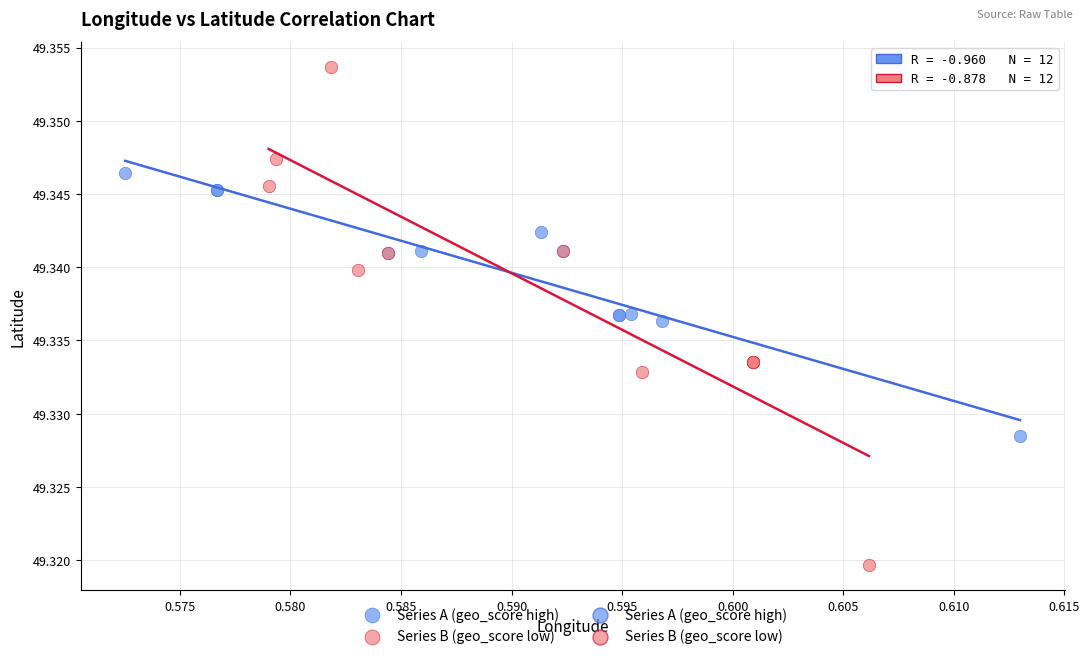

Which series has the widest spread of Y values?

Series B (geo_score low)